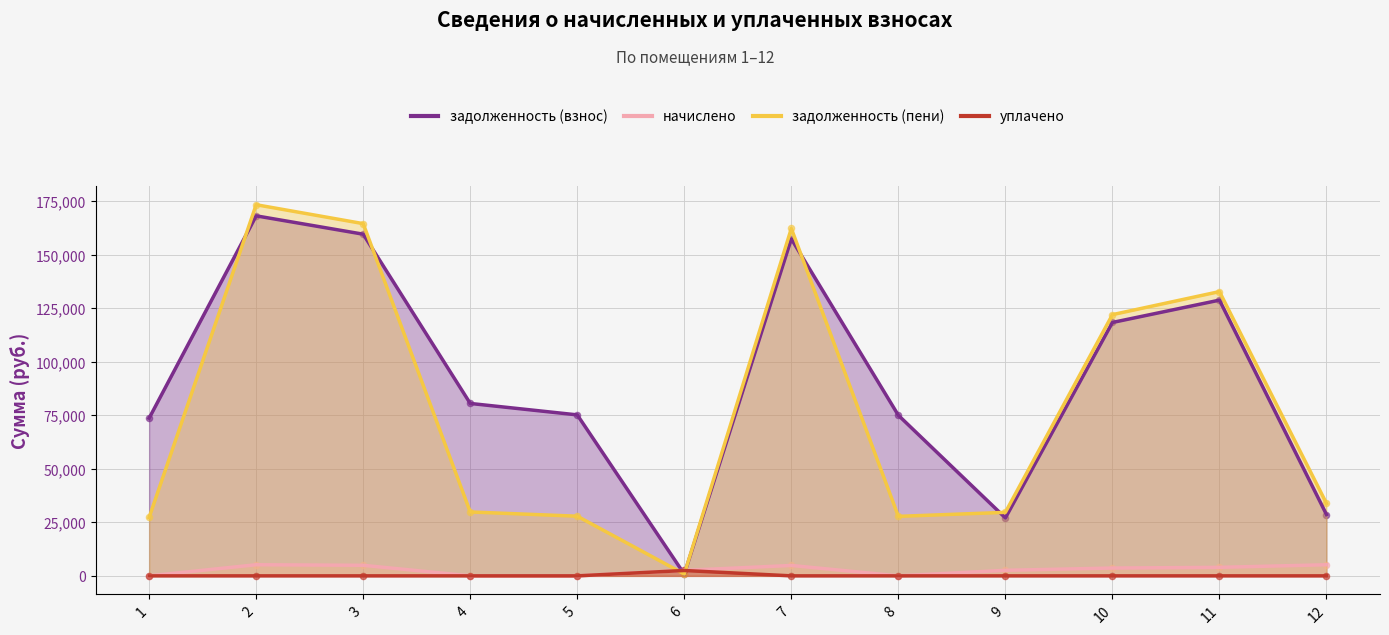

Which series contains the lowest Y value?

уплачено